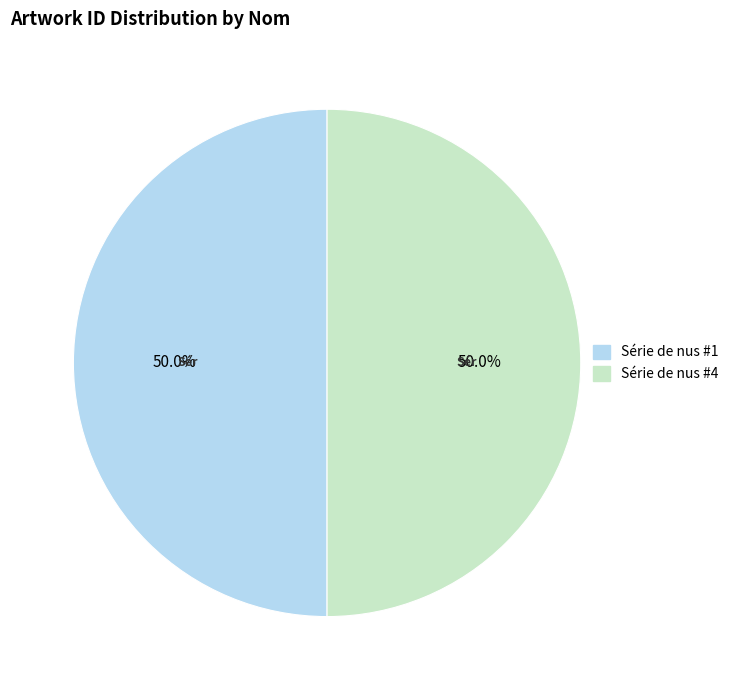

How many segments does this pie chart have?

2